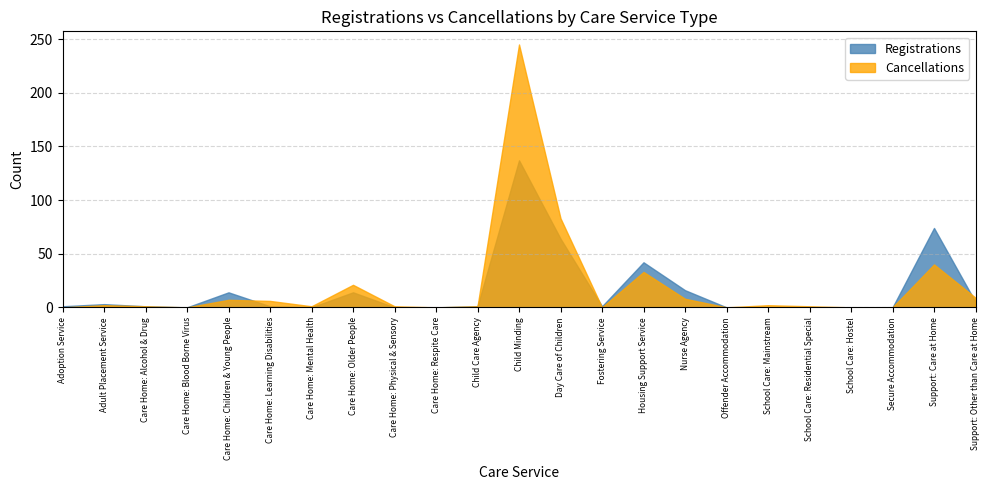

What are all the series names shown in the legend?

Registrations, Cancellations